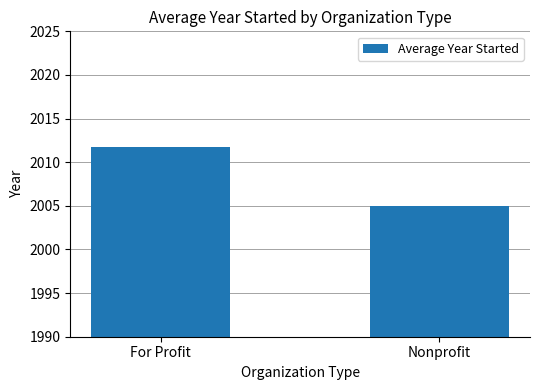

True or false: the data shows 2011.7 at For Profit.

True